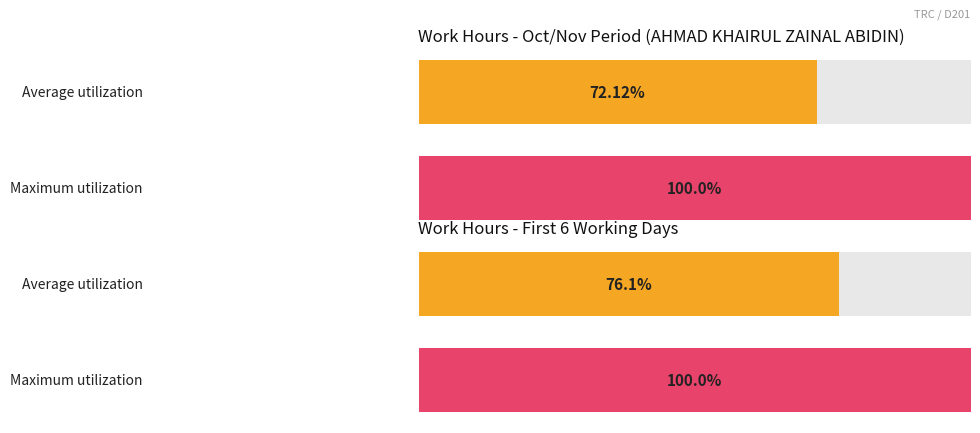

What are all the series names shown in the legend?

Average utilization, Maximum utilization